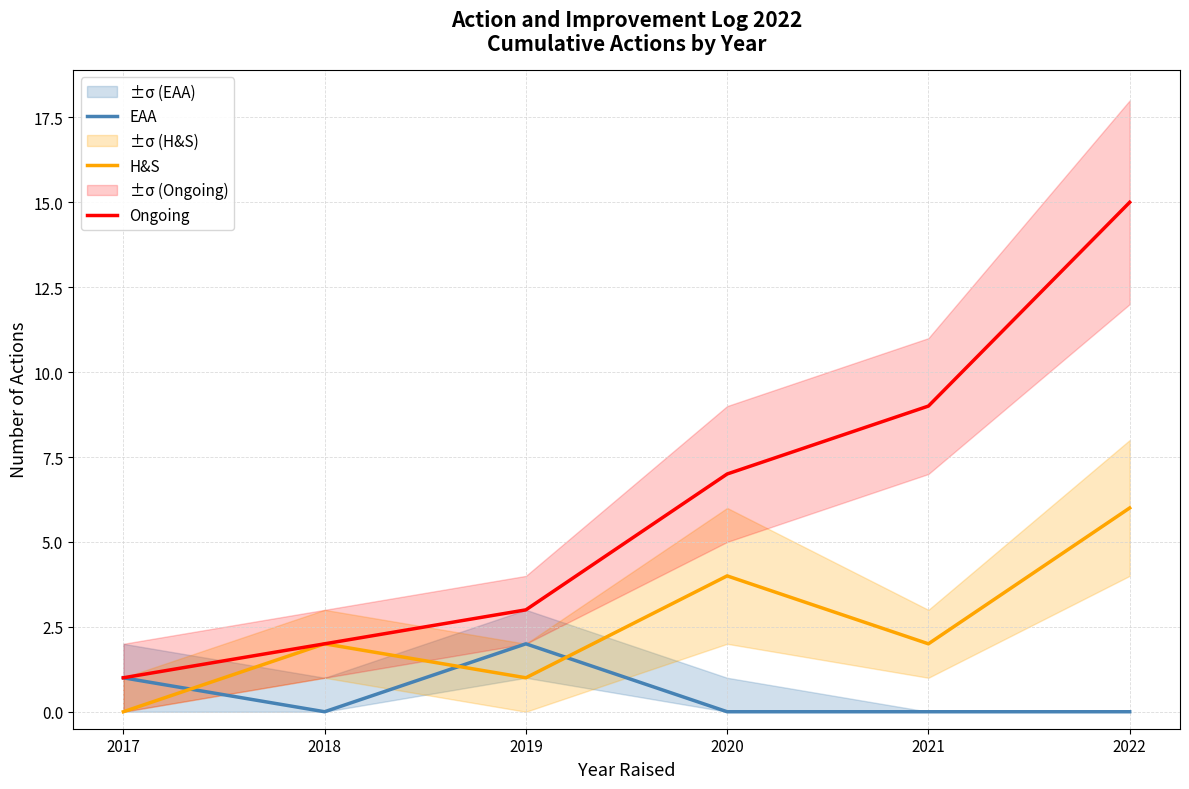

At which label is Ongoing closest to 8?

2020